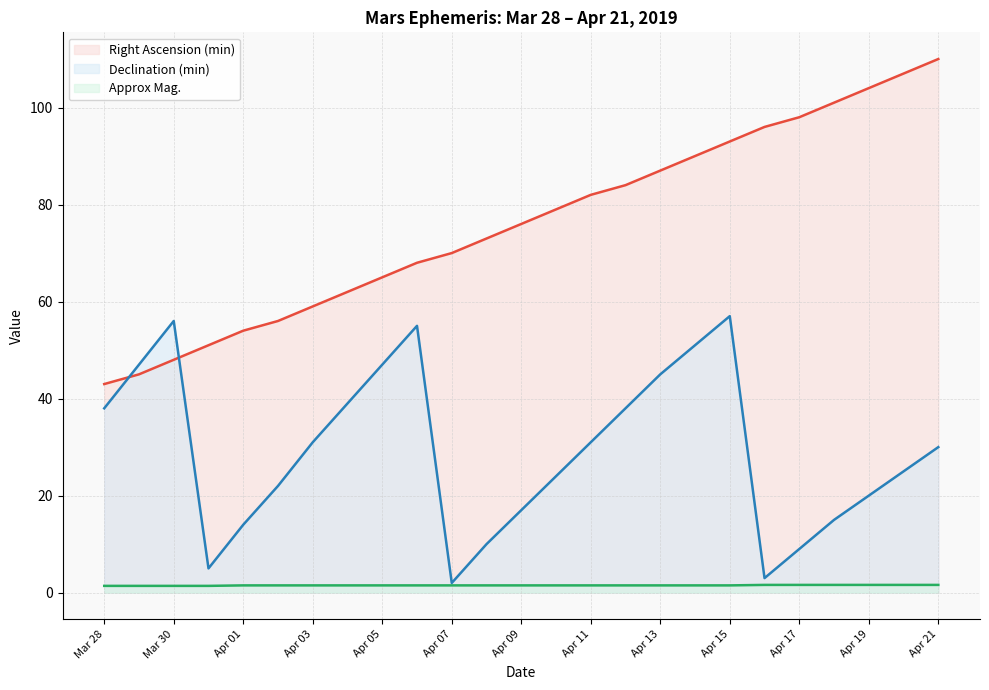

List the series in order of their peak value, highest first.

Right Ascension (min), Declination (min), Approx Mag.